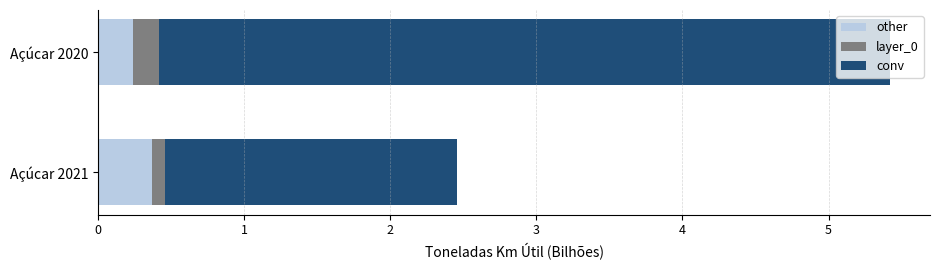

Where is other nearest to the value 0?

Açúcar 2020